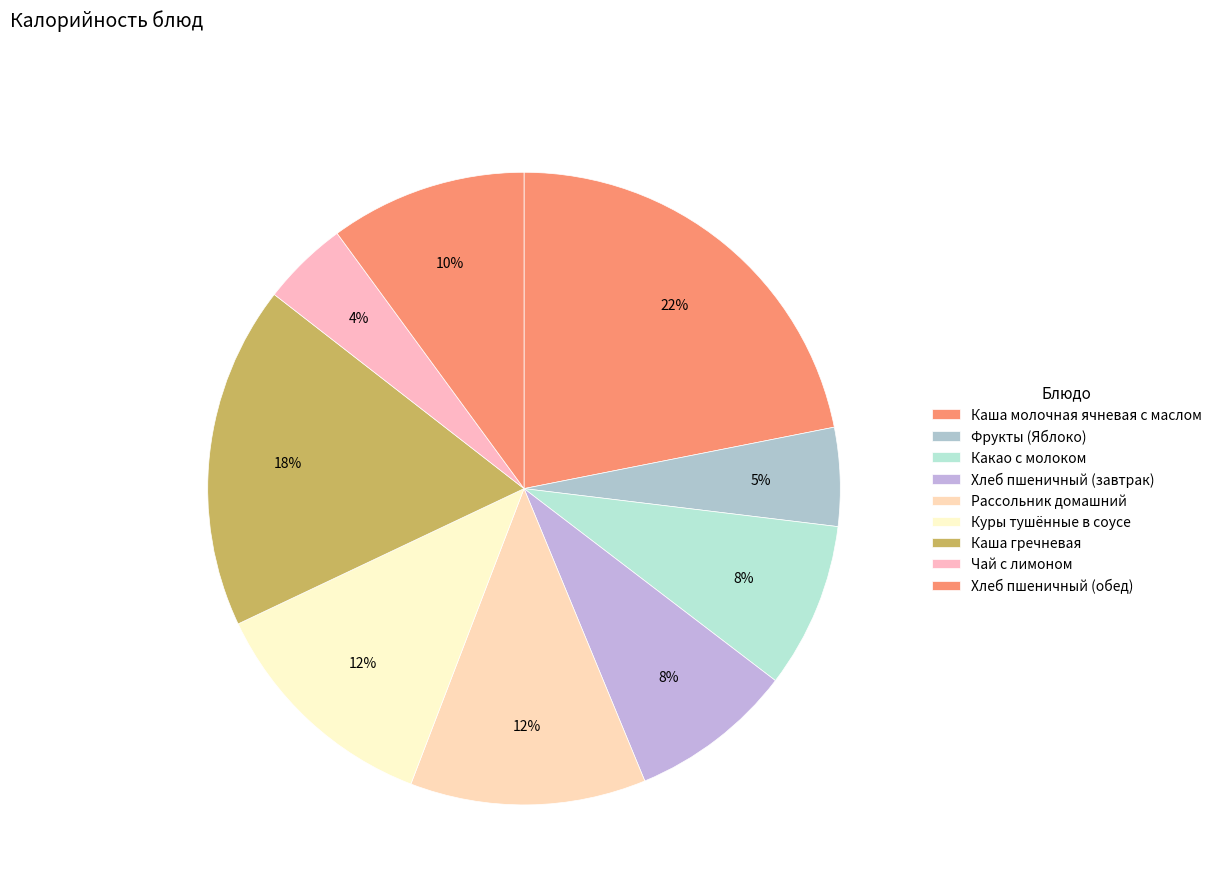

How many slices are in this pie chart?

9